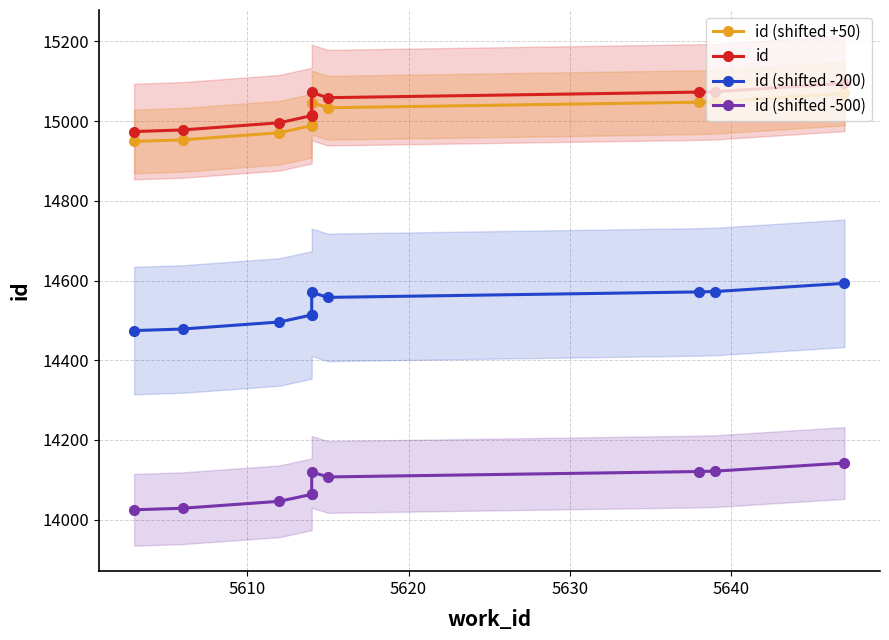

Which has a higher value, 5630 or 5620?

5630